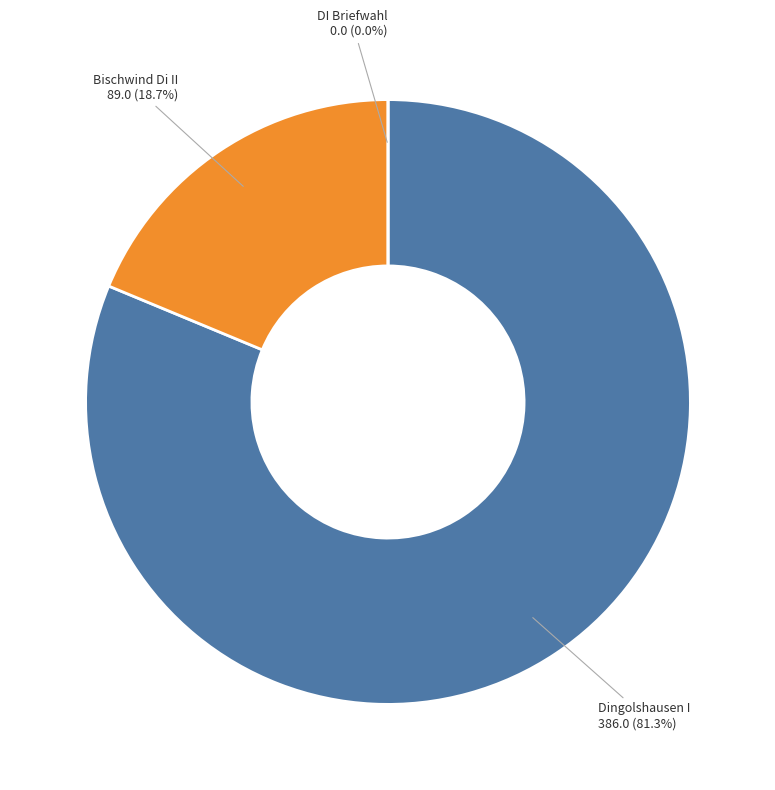

To the nearest percent, what is the combined percentage of Dingolshausen I and Bischwind Di II?

100%